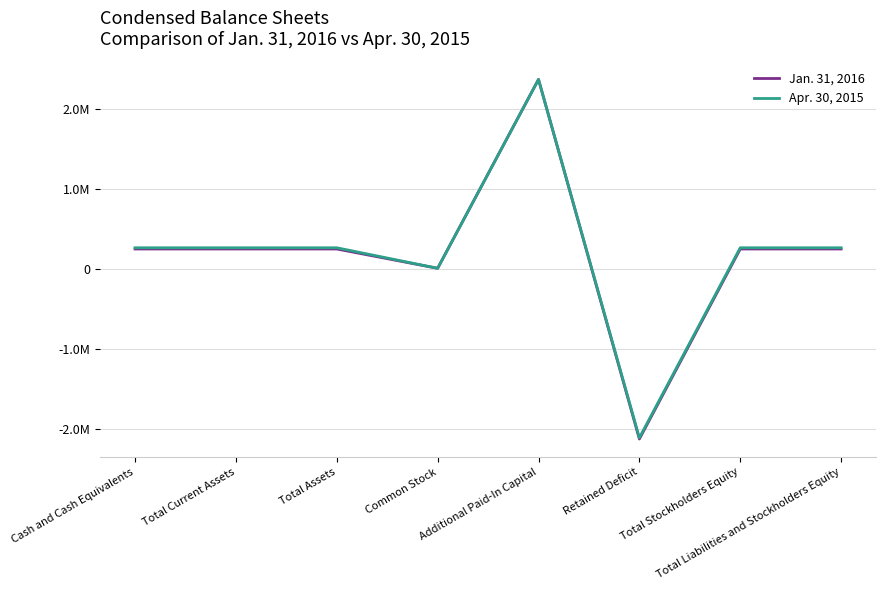

What are all the series names shown in the legend?

Jan. 31, 2016, Apr. 30, 2015